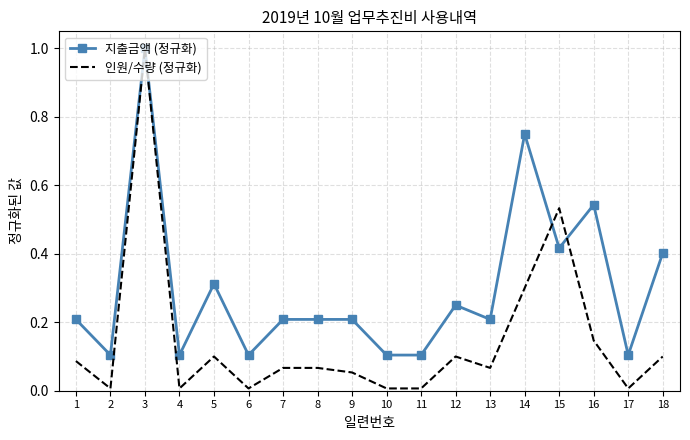

How many categories are shown in the chart?

18